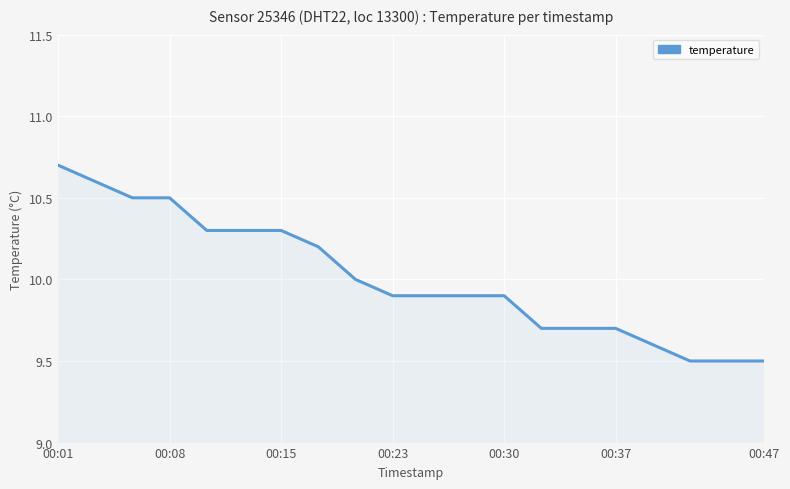

What is the difference between the maximum and minimum values?

1.2